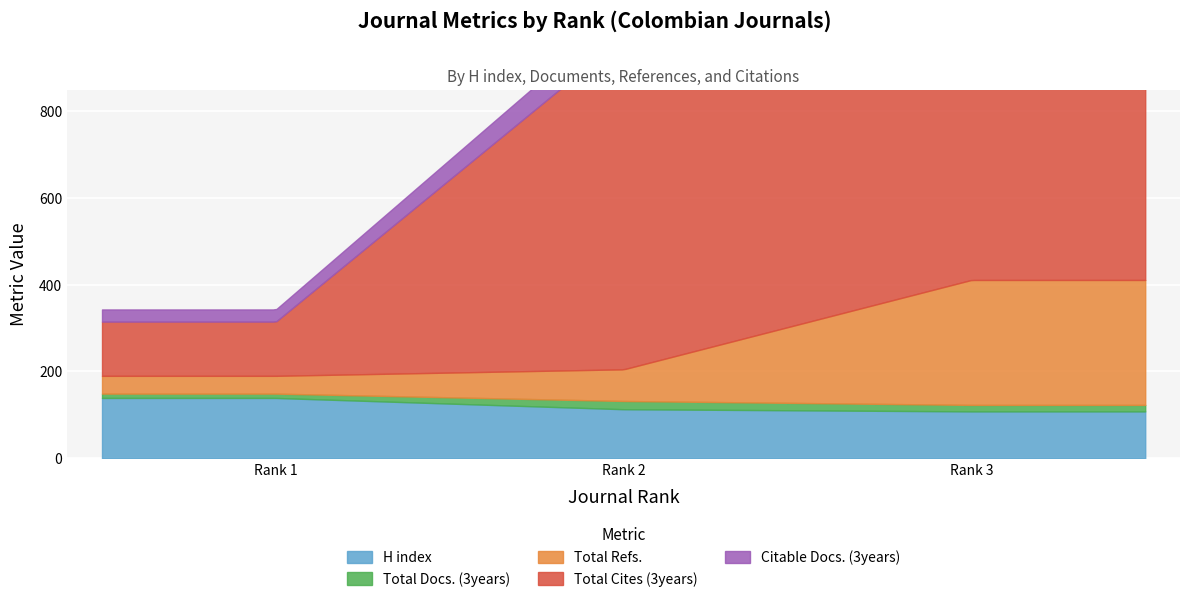

At Rank 2, list the series in order from largest to smallest.

Total Cites (3years), H index, Total Refs., Citable Docs. (3years), Total Docs. (3years)